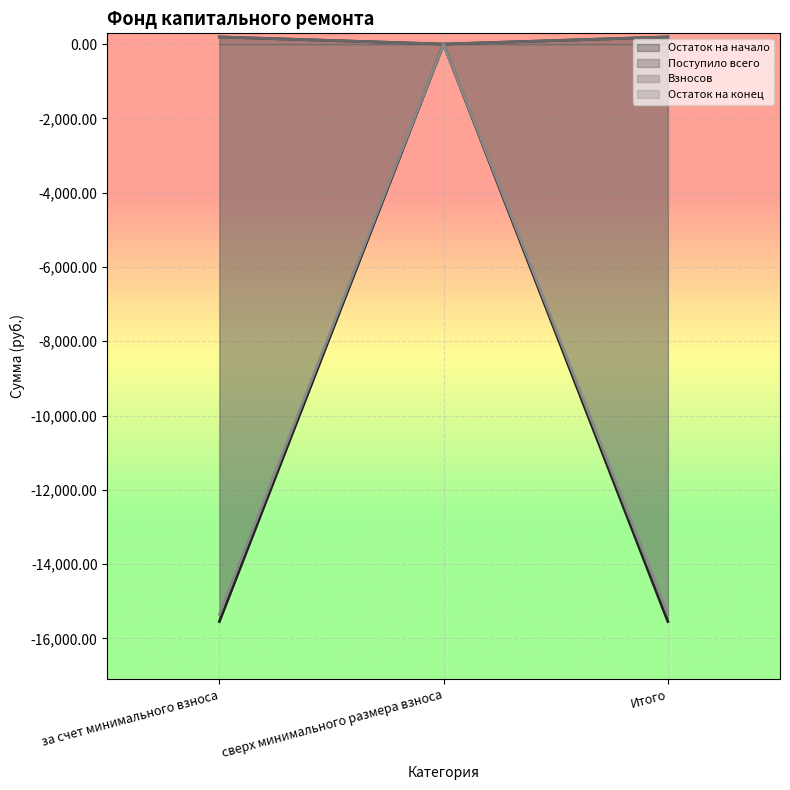

How many lines are shown in the chart?

4